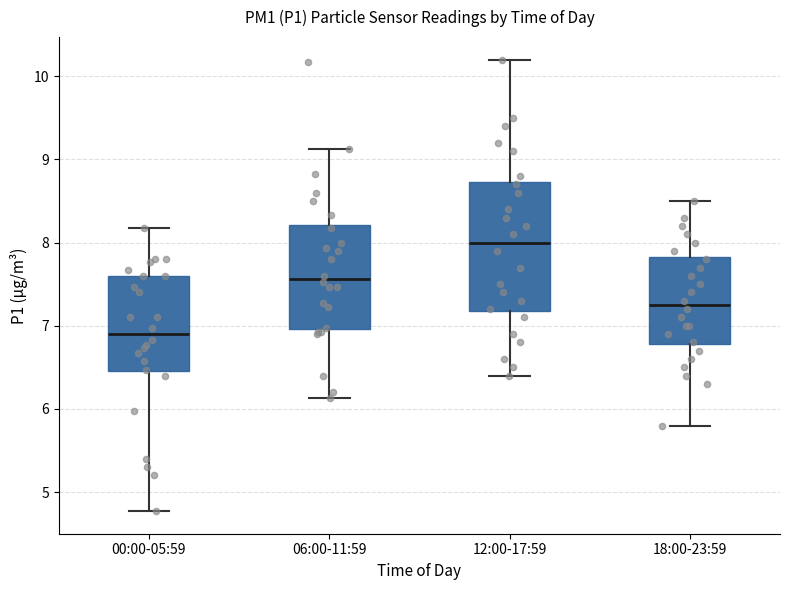

Reading left to right, transcribe this box plot: for each box, give where its median line is, the range the box spans, and where its two whiskers end, as read against the y-axis. The values are not printed on the chart, so give them approximately, as read against the axis.

00:00-05:59: median 6.9, box 6.5 to 7.6, whiskers 4.8 to 8.2
06:00-11:59: median 7.6, box 7.0 to 8.2, whiskers 6.1 to 9.1
12:00-17:59: median 8.0, box 7.2 to 8.7, whiskers 6.4 to 10.2
18:00-23:59: median 7.3, box 6.8 to 7.8, whiskers 5.8 to 8.5